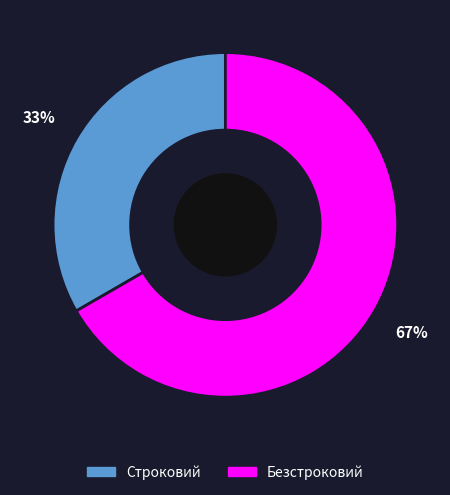

Is the sum of Безстроковий and Строковий greater than half?

Yes